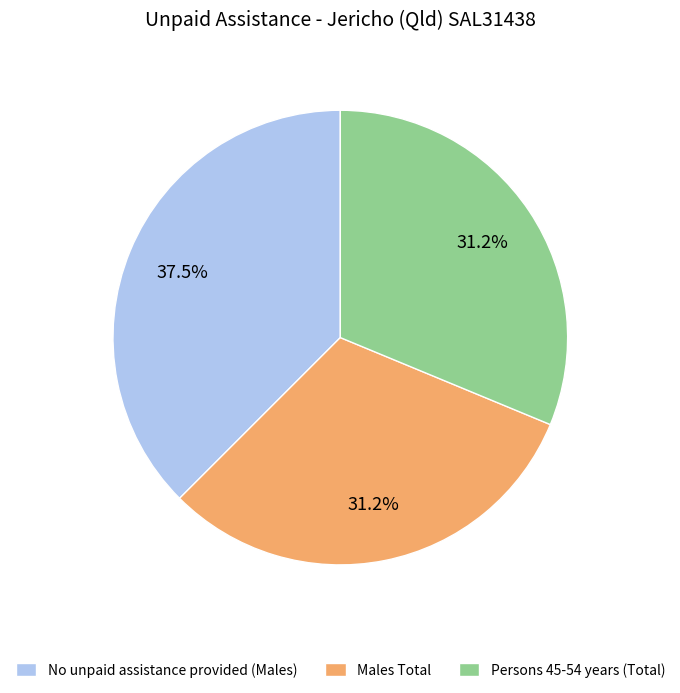

Approximately how many times larger is the value at No unpaid assistance provided (Males) compared to Males Total?

1.2